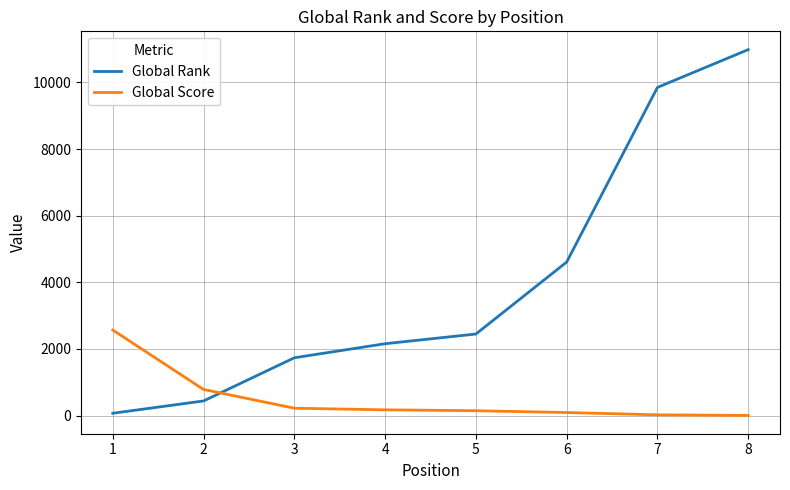

What is the difference between the maximum and second lowest values in the Global Rank series?

10547